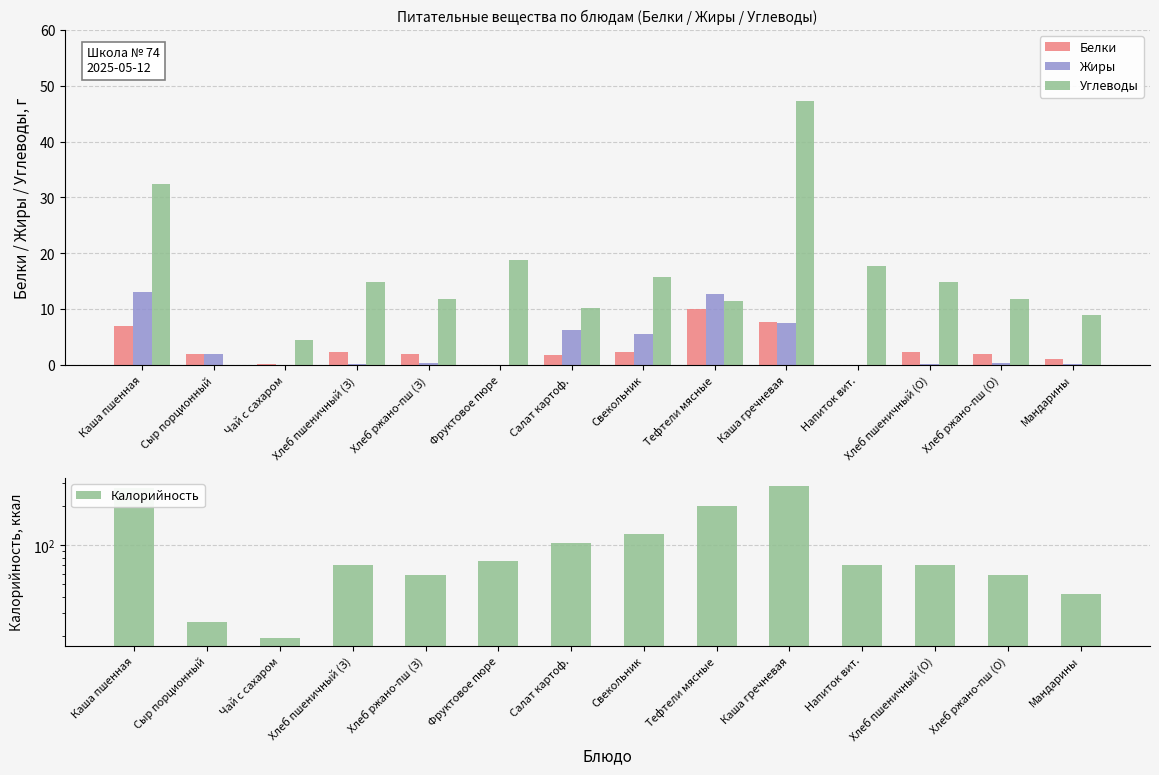

Reading left to right, extract all data points from this chart.

Белки: Каша пшенная=7.0	Сыр порционный=2.0	Чай с сахаром=0.2	Хлеб пшеничный (З)=2.3	Хлеб ржано-пш (З)=2.0	Фруктовое пюре=0.0	Салат картоф.=1.8	Свекольник=2.3	Тефтели мясные=10.0	Каша гречневая=7.7	Напиток вит.=0.0	Хлеб пшеничный (О)=2.3	Хлеб ржано-пш (О)=2.0	Мандарины=1.0
Жиры: Каша пшенная=13.1	Сыр порционный=2.0	Чай с сахаром=0.0	Хлеб пшеничный (З)=0.2	Хлеб ржано-пш (З)=0.4	Фруктовое пюре=0.0	Салат картоф.=6.3	Свекольник=5.6	Тефтели мясные=12.8	Каша гречневая=7.5	Напиток вит.=0.0	Хлеб пшеничный (О)=0.2	Хлеб ржано-пш (О)=0.4	Мандарины=0.2
Углеводы: Каша пшенная=32.4	Сыр порционный=0.0	Чай с сахаром=4.5	Хлеб пшеничный (З)=14.8	Хлеб ржано-пш (З)=11.9	Фруктовое пюре=18.8	Салат картоф.=10.2	Свекольник=15.8	Тефтели мясные=11.5	Каша гречневая=47.2	Напиток вит.=17.7	Хлеб пшеничный (О)=14.8	Хлеб ржано-пш (О)=11.9	Мандарины=9.0
Калорийность: Каша пшенная=275.2	Сыр порционный=25.8	Чай с сахаром=19.2	Хлеб пшеничный (З)=70.3	Хлеб ржано-пш (З)=58.7	Фруктовое пюре=75.0	Салат картоф.=104.2	Свекольник=122.8	Тефтели мясные=200.8	Каша гречневая=287.0	Напиток вит.=70.6	Хлеб пшеничный (О)=70.3	Хлеб ржано-пш (О)=58.7	Мандарины=42.0